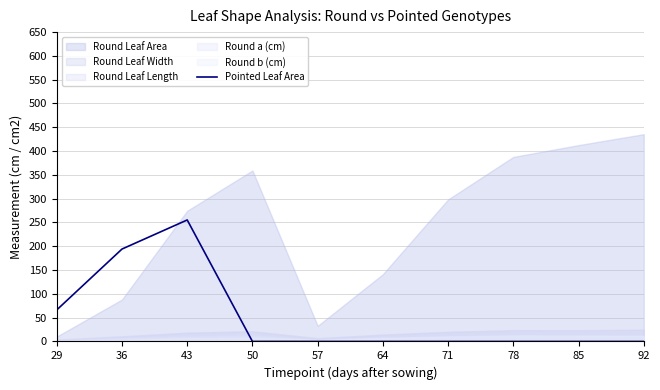

True or false: the data has more than 0 interior local peaks.

True